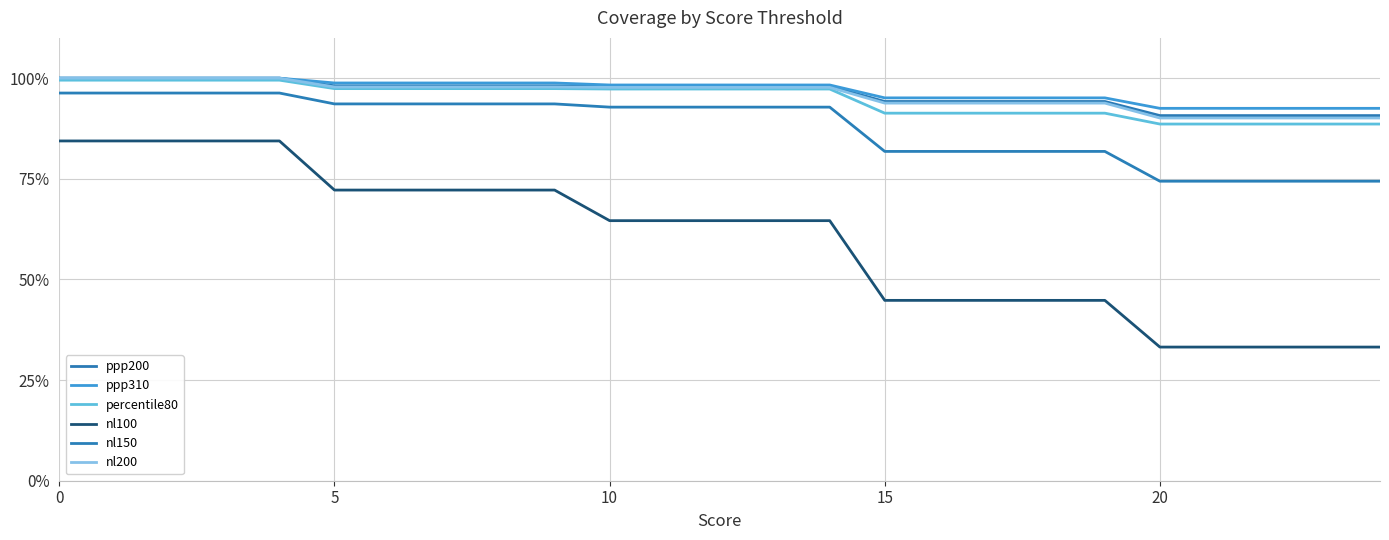

Does the chart have visible grid lines?

Yes